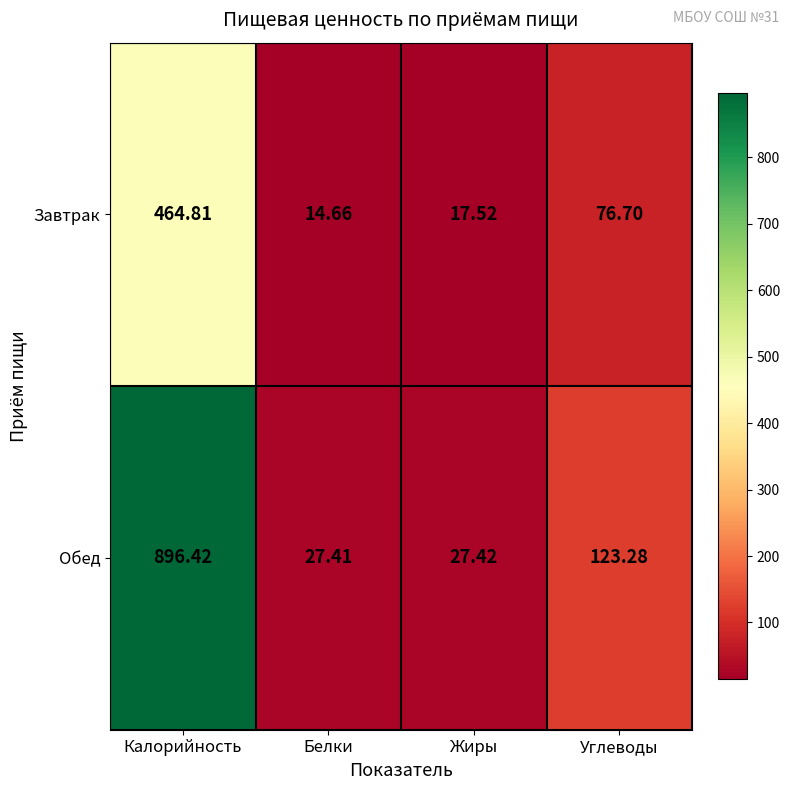

Which series changed the most between Калорийность and Углеводы?

Обед